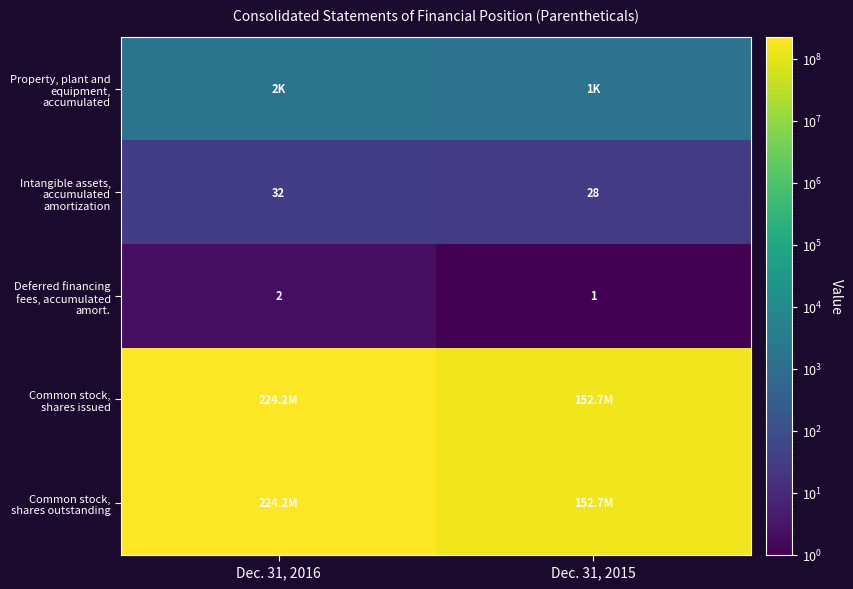

What is the difference between the Deferred financing fees, accumulated amort. values at Dec. 31, 2015 and Dec. 31, 2016?

1